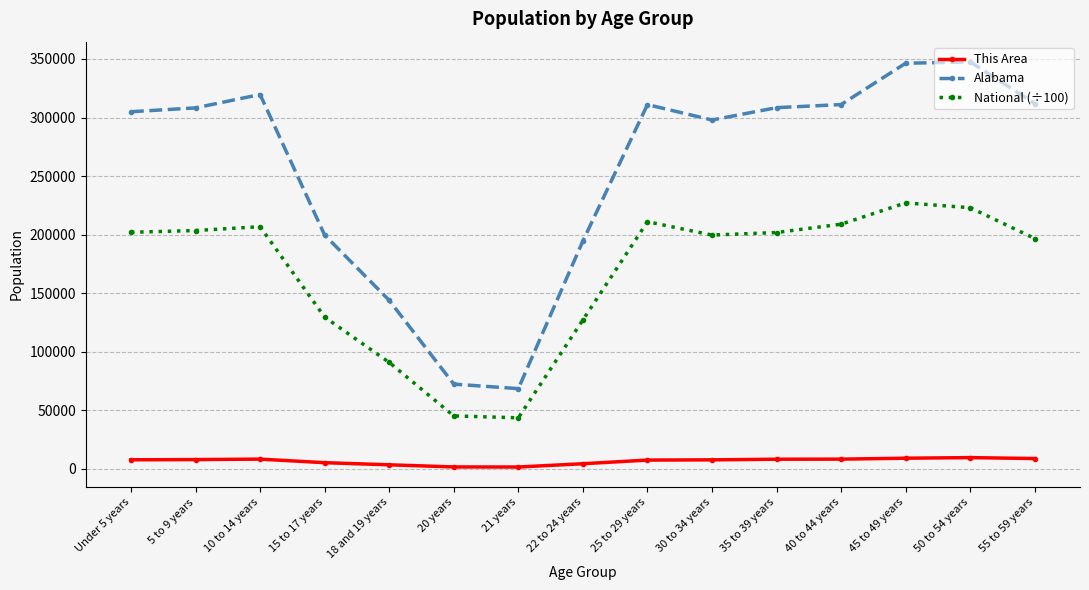

What is the sum of the This Area values at 45 to 49 years and 5 to 9 years?

16950.0